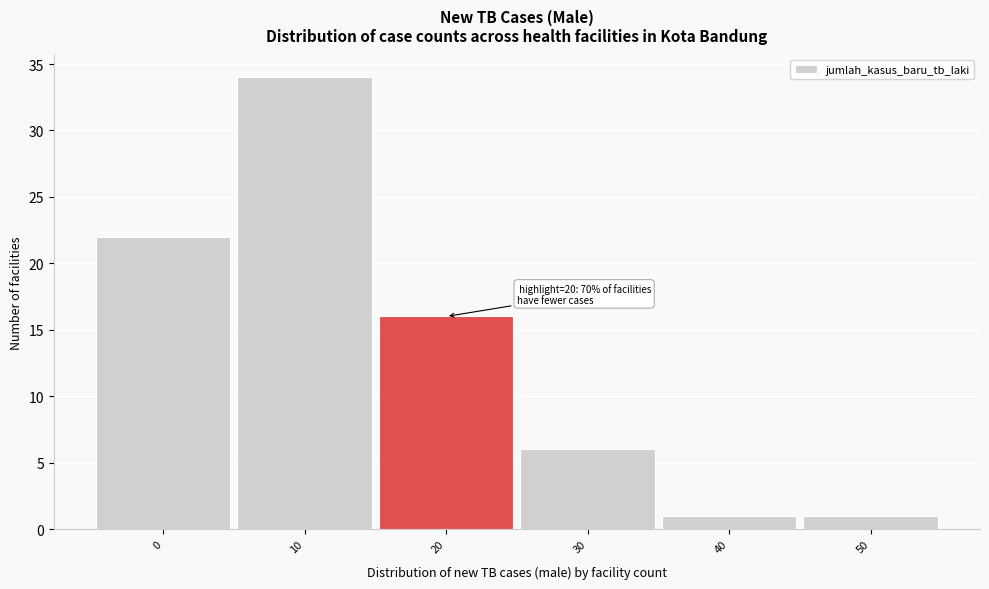

Reading left to right, transcribe all the data shown in this chart.

0=22	10=34	20=16	30=6	40=1	50=1